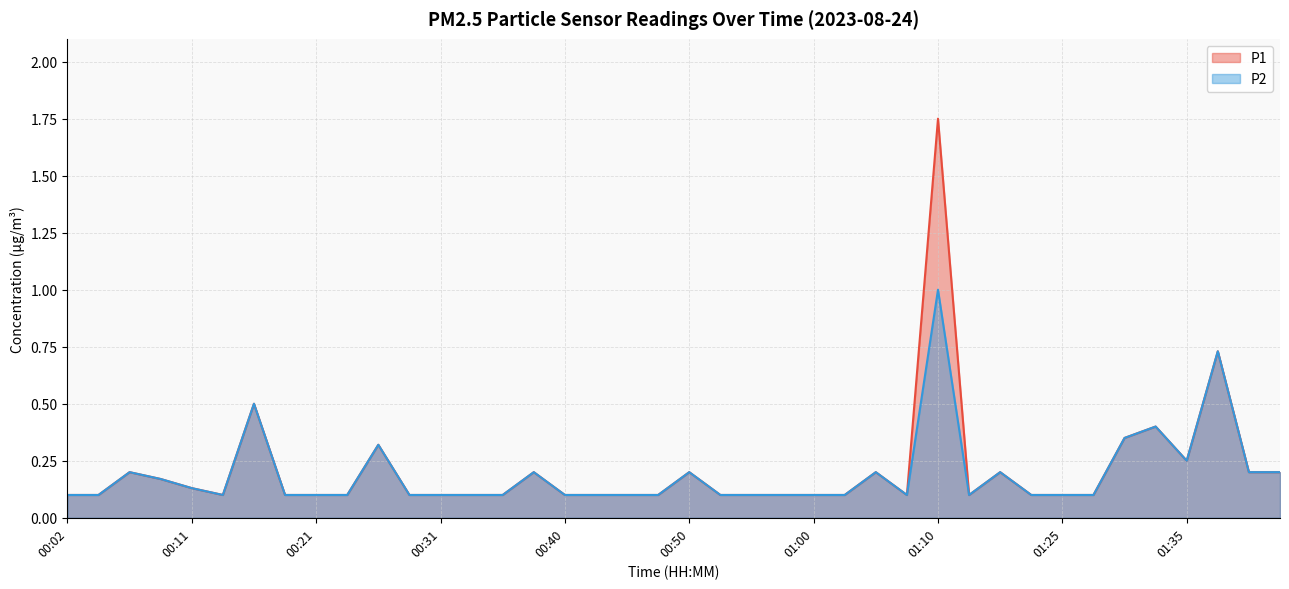

The value of P1 at 00:28 is 0.0. True or false?

False